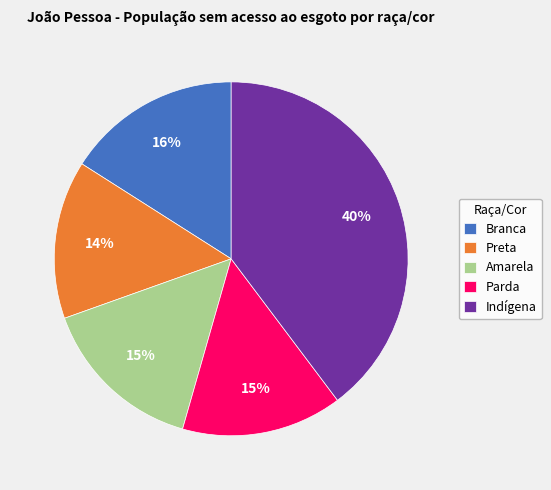

Which category has the biggest portion of the pie?

Indígena